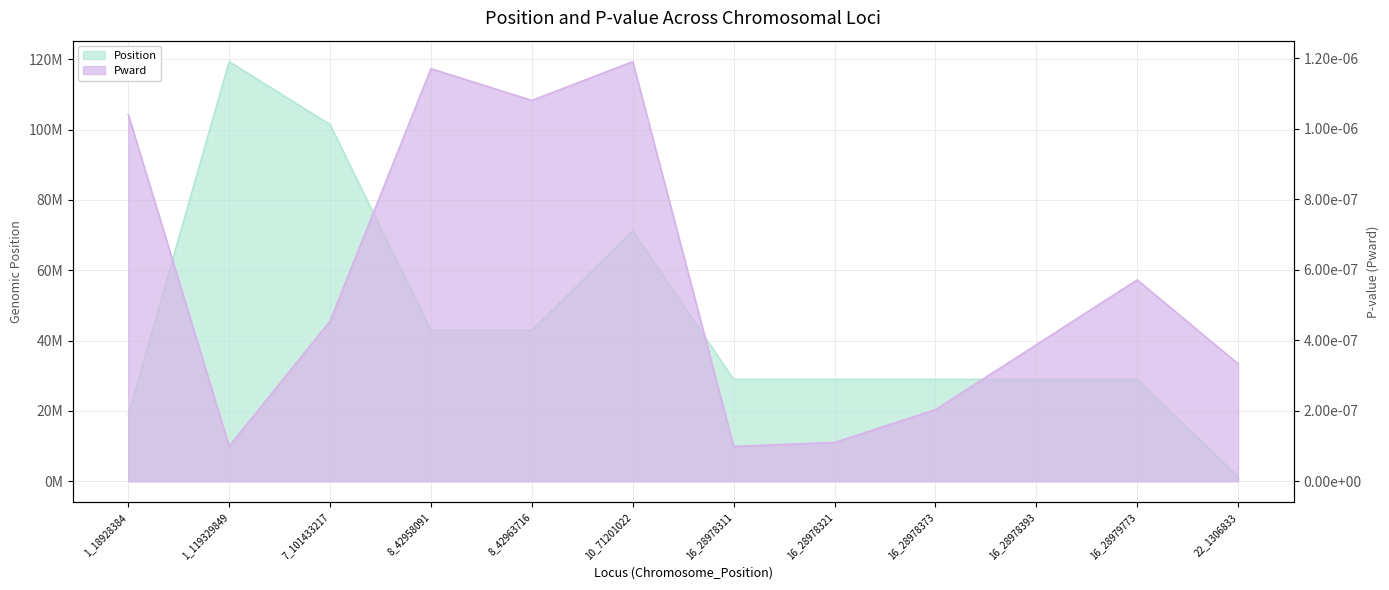

How many interior local valleys does the Pward series have?

3